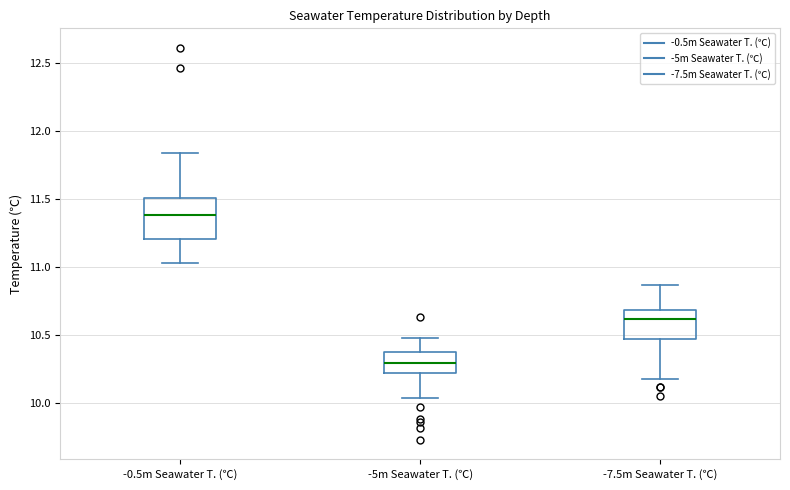

Which box has the highest median line?

-0.5m Seawater T. (℃)